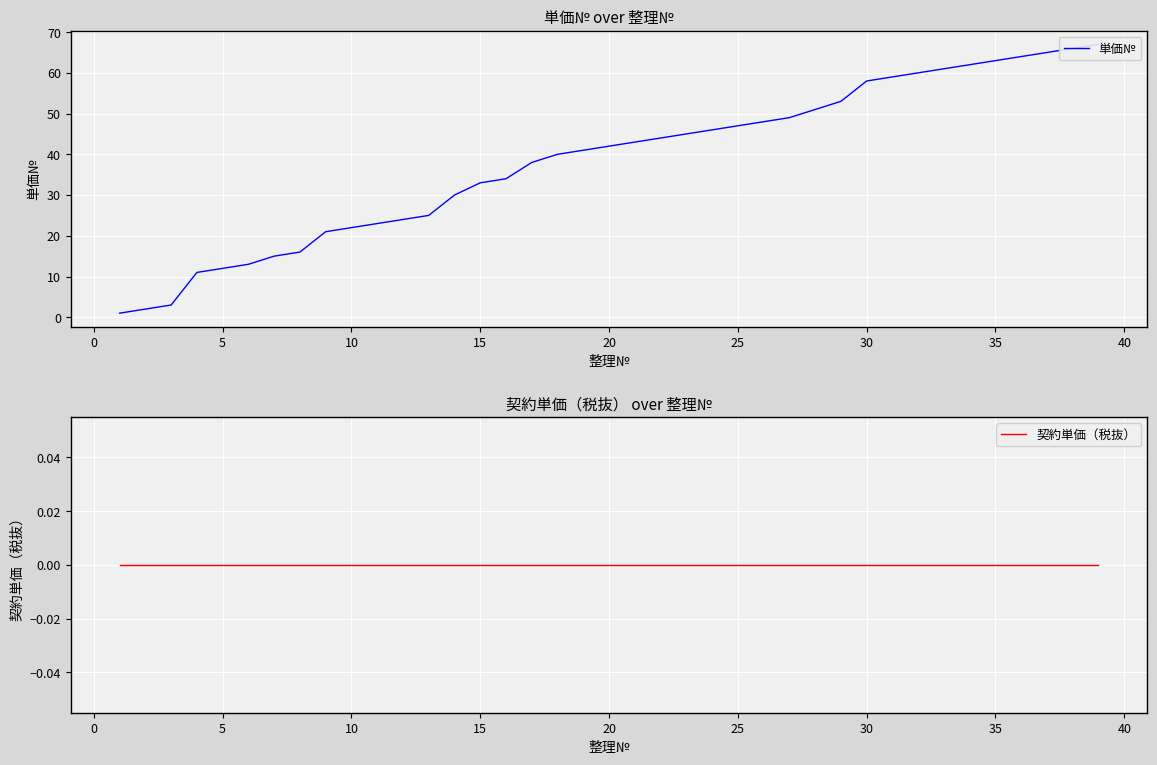

Between 10 and 29, which is larger?

29